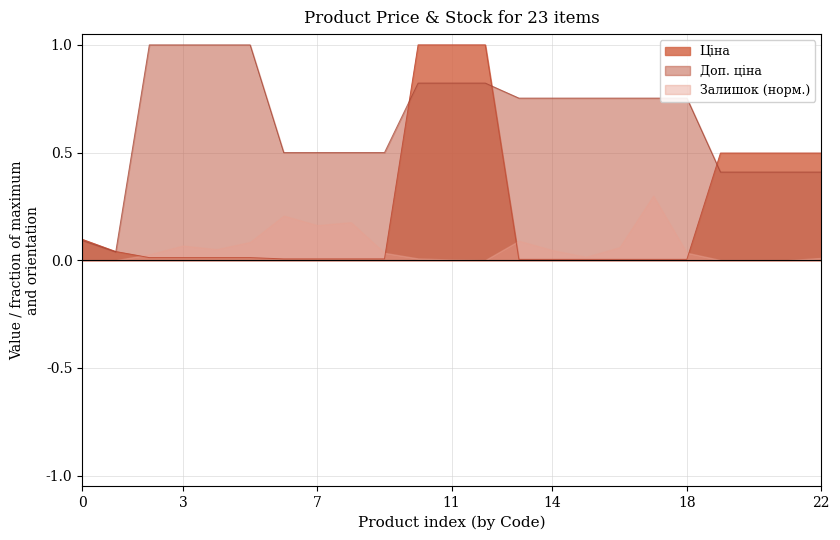

After their last crossing, which series has the higher values: Ціна or Доп. ціна?

Ціна